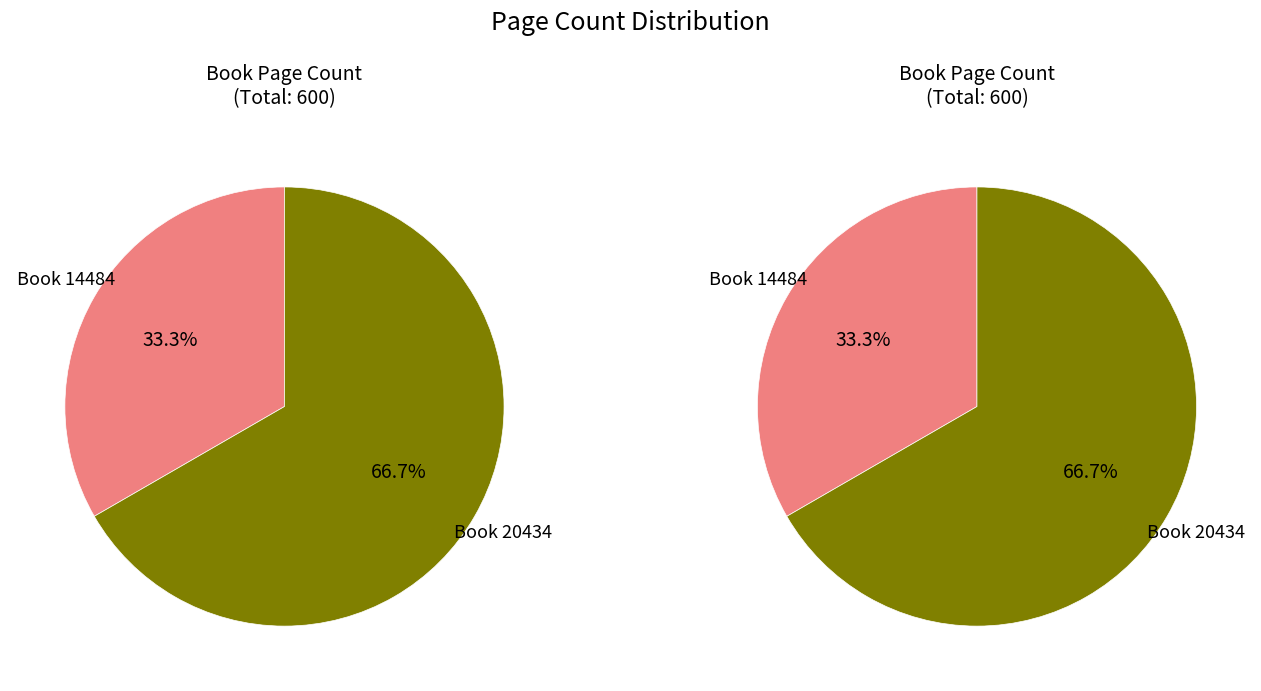

The 14484 slice represents 43% of the pie. True or false?

False